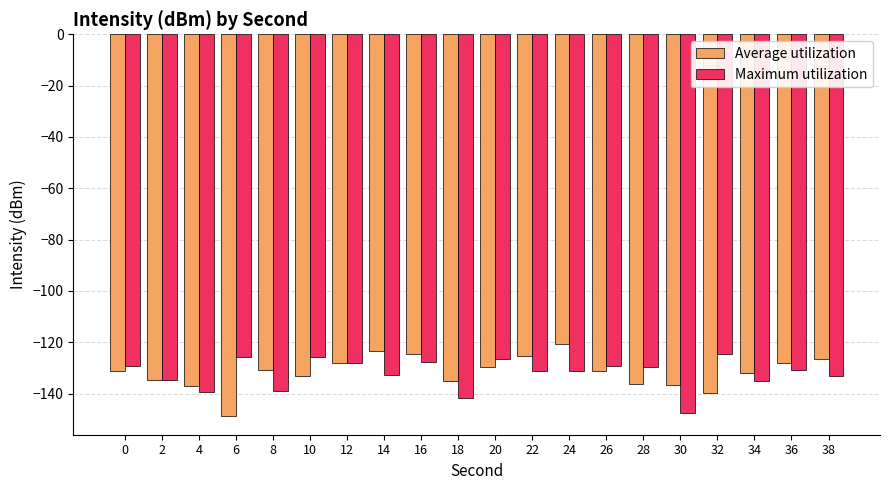

Rank the series at 14 from highest to lowest value.

Average utilization, Maximum utilization